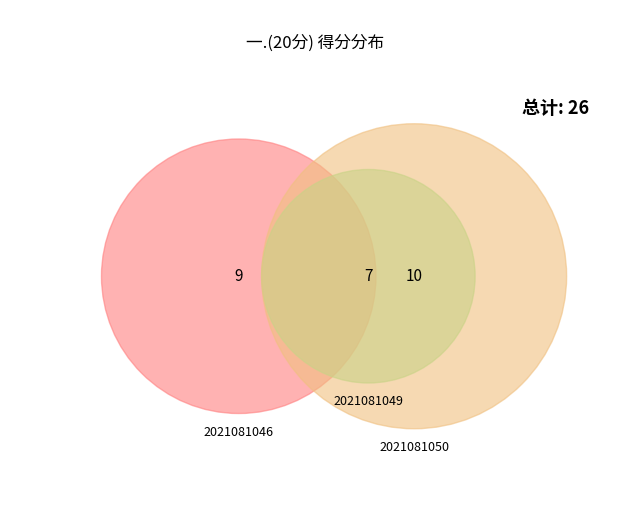

Does 2021081046 represent more than half of the total?

No